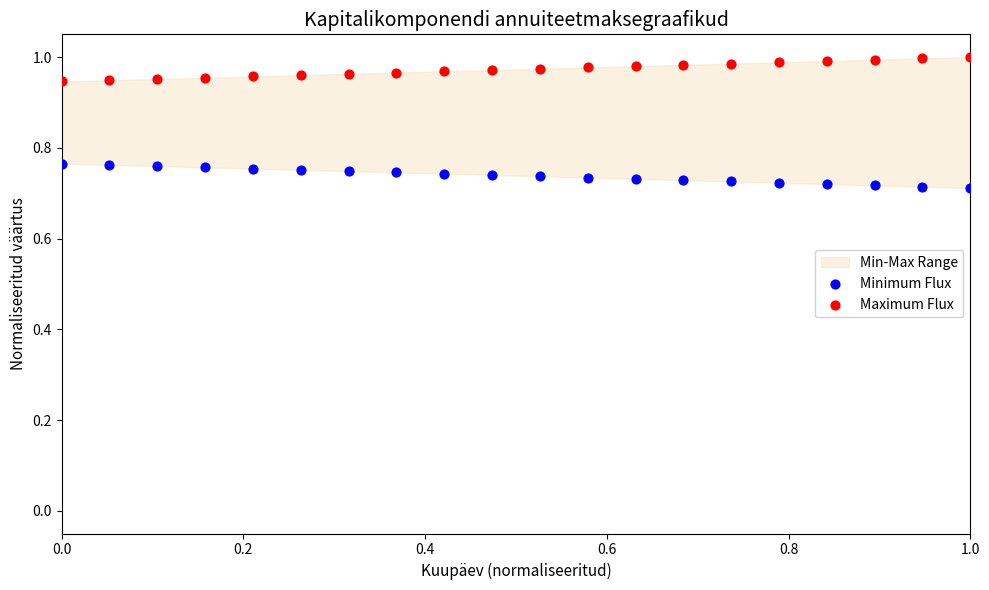

Which series contains the highest Y value?

Maximum Flux